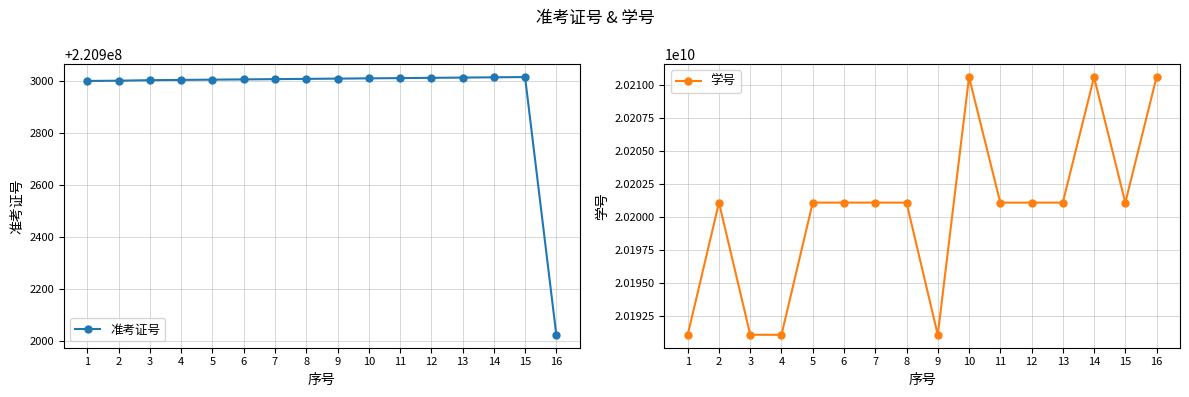

How many interior local valleys does the 学号 series have?

4